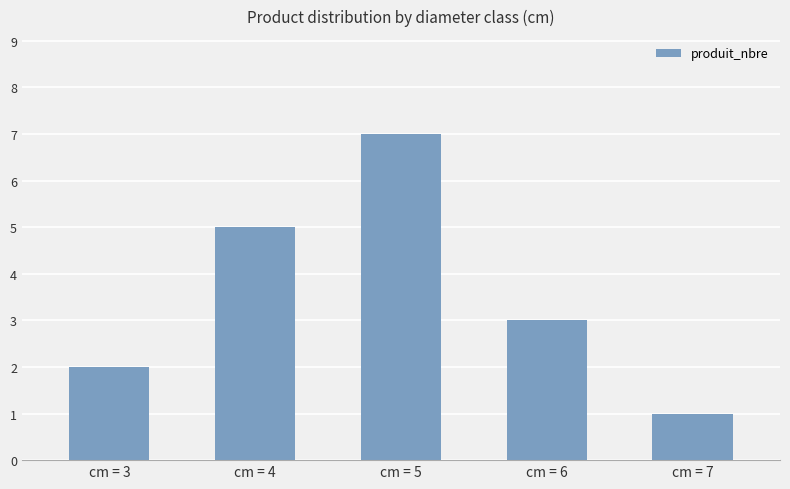

What is the difference between the values at cm = 5 and cm = 6?

4